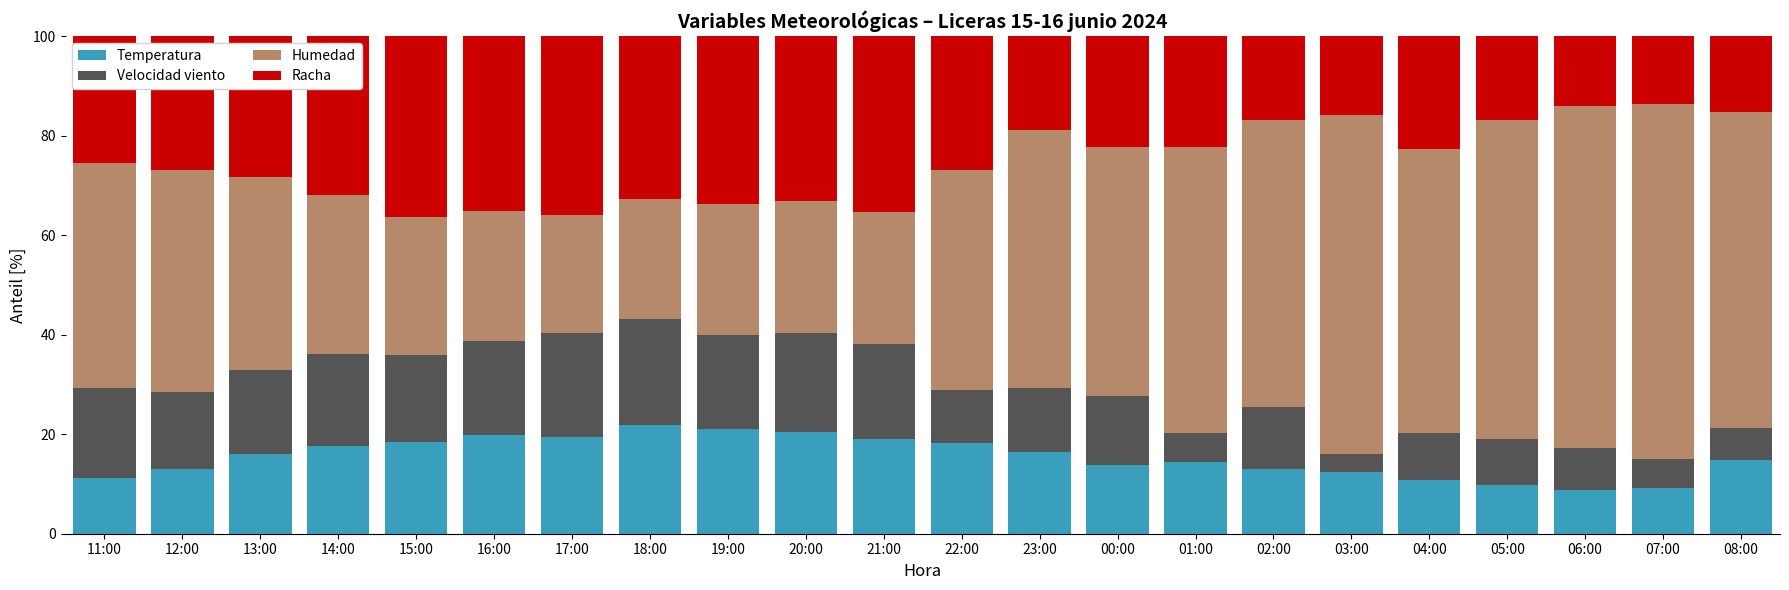

What is the minimum value for Temperatura?

8.7